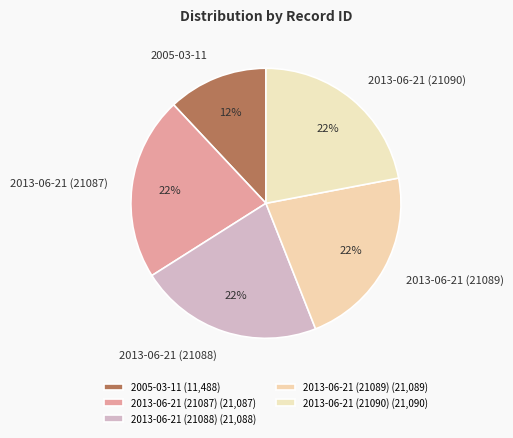

Is it true that 2013-06-21 (21090) is 22% of the pie?

True